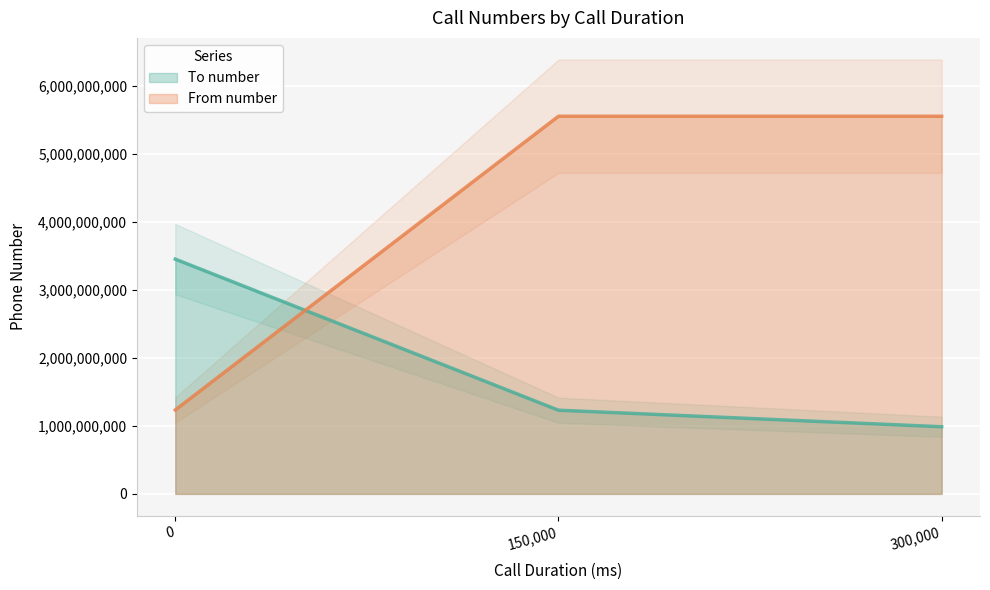

What is the value of the To number point at the 2nd from the left?

1231231234